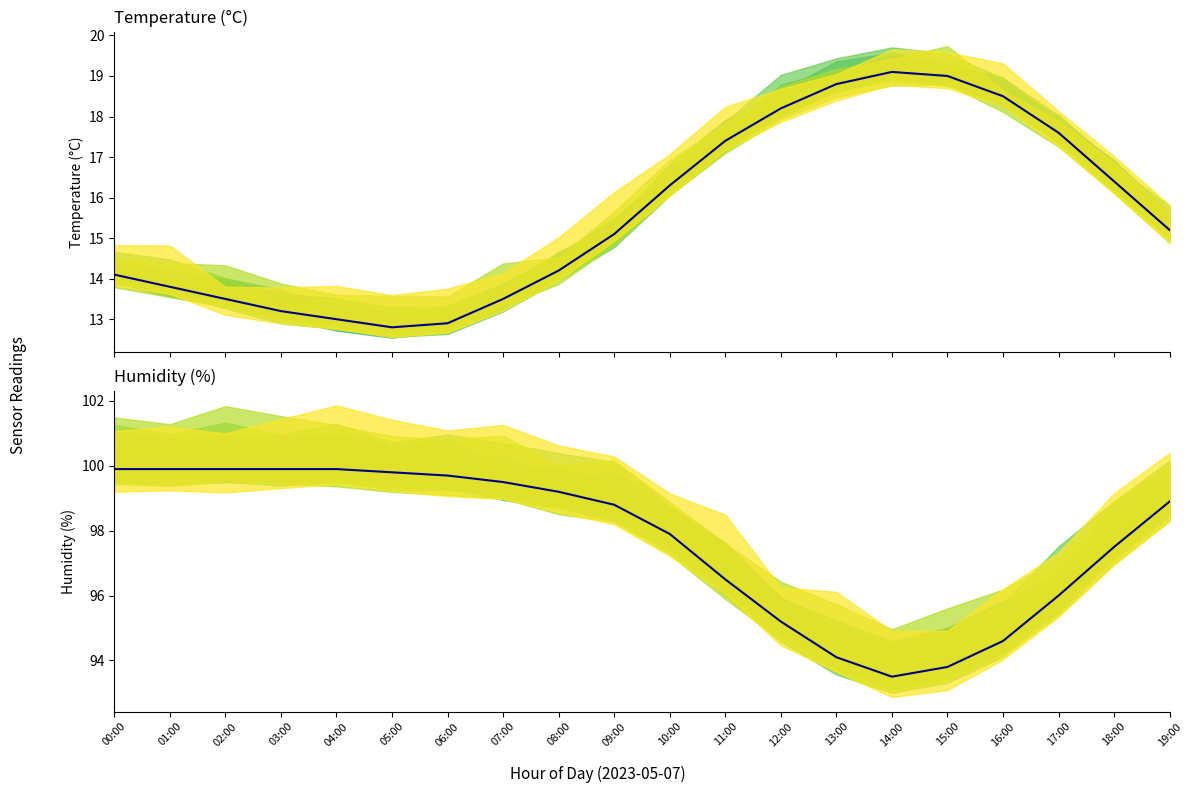

The temperature series shows 19.0 at 15:00. True or false?

True